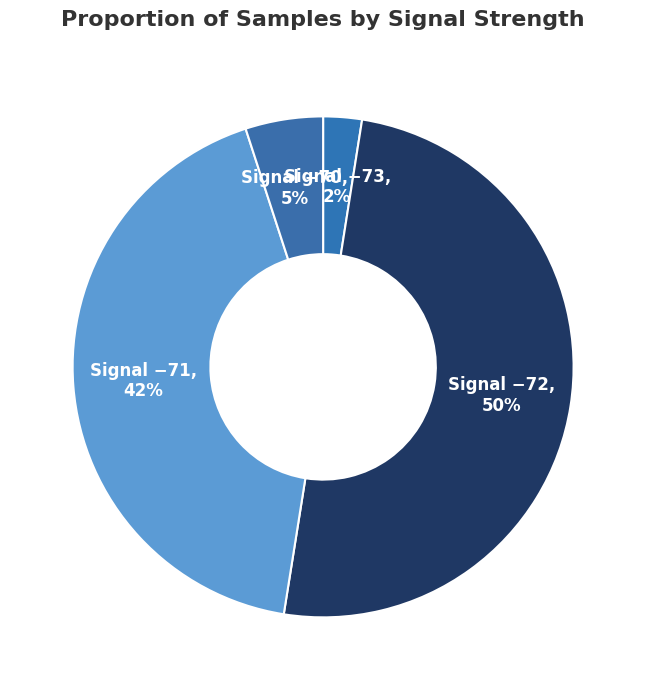

Combined, do Signal −73 and Signal −71 account for over 50%?

No